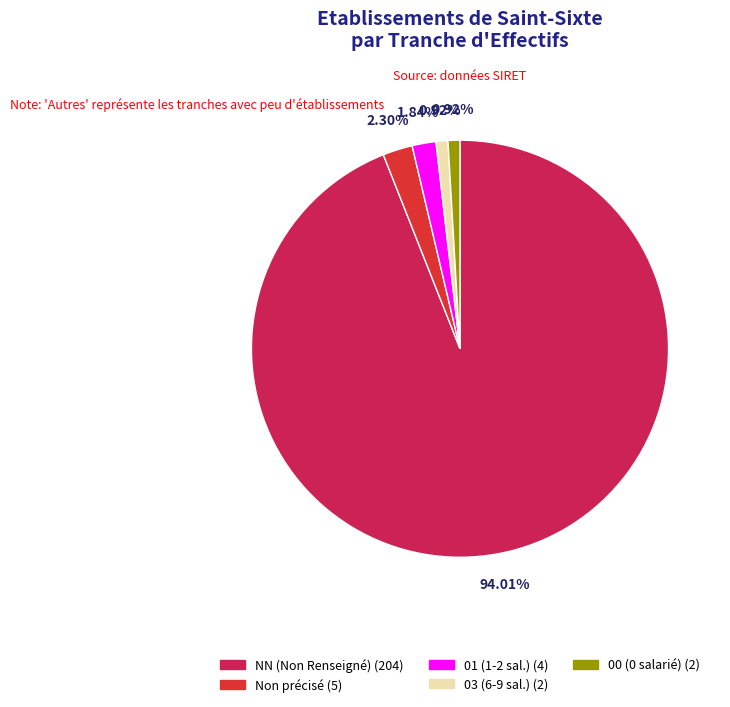

How many segments does this pie chart have?

5